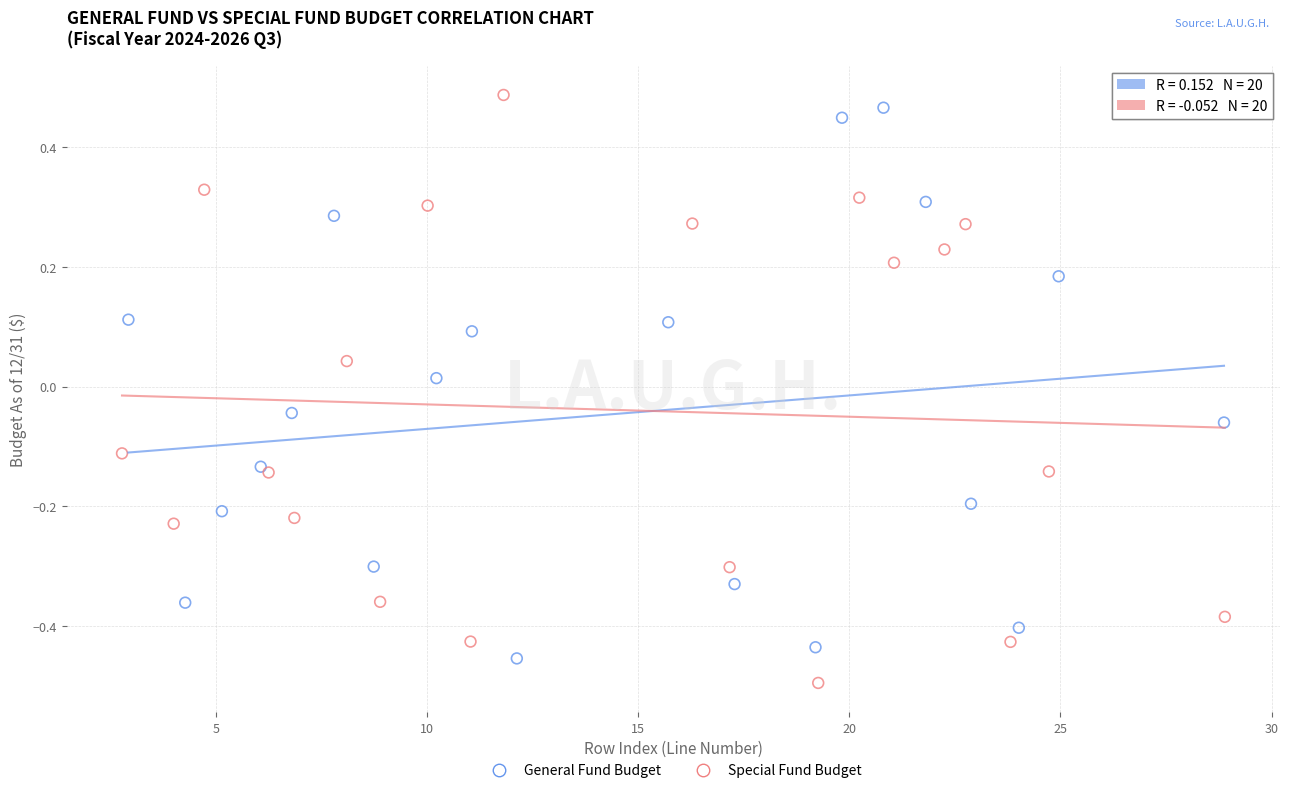

What are all the series names shown in the legend?

General Fund Budget, Special Fund Budget